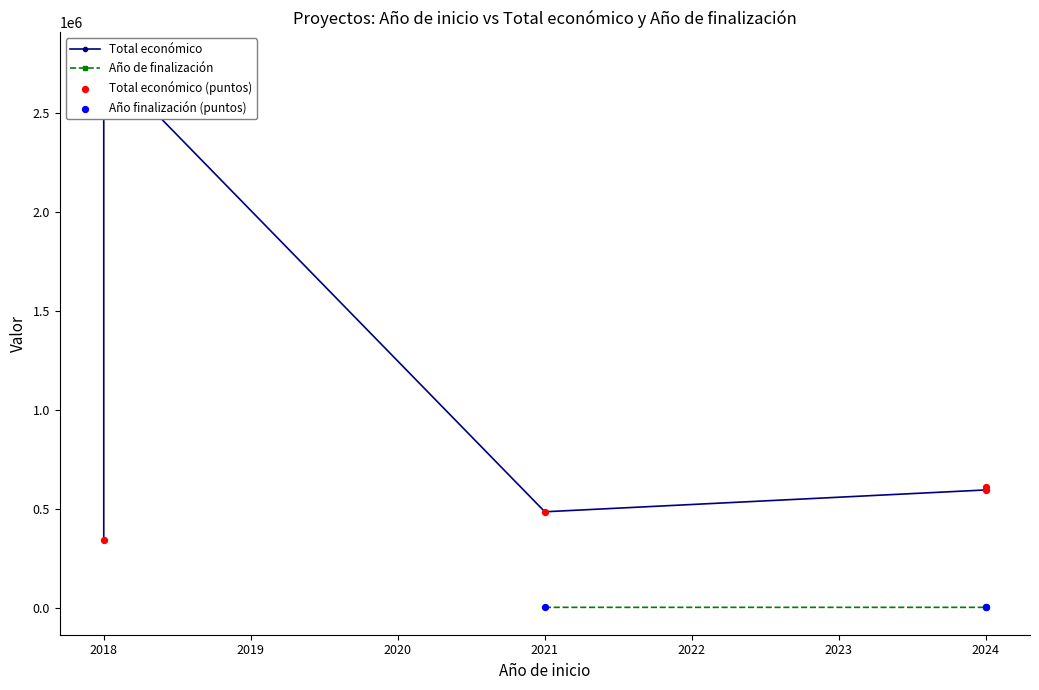

What is the change in value from 2024 to 2021?

-124163